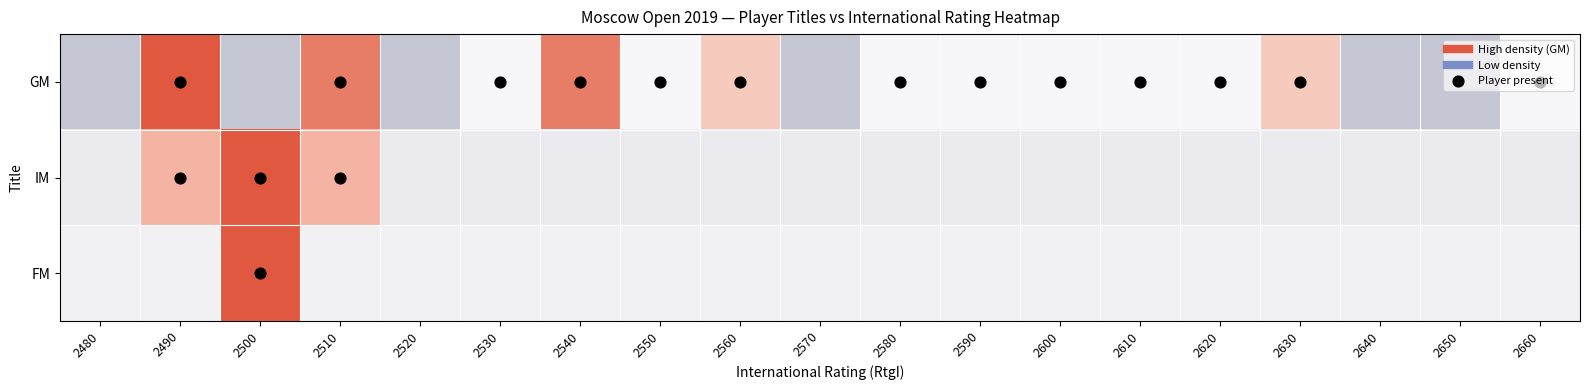

Reading left to right, extract all data points from this chart.

GM: 2480=-1.0	2490=2.5	2500=-1.0	2510=1.6	2520=-1.0	2530=-0.1	2540=1.6	2550=-0.1	2560=0.7	2570=-1.0	2580=-0.1	2590=-0.1	2600=-0.1	2610=-0.1	2620=-0.1	2630=0.7	2640=-1.0	2650=-1.0	2660=-0.1
IM: 2480=-0.4	2490=1.0	2500=3.8	2510=1.0	2520=-0.4	2530=-0.4	2540=-0.4	2550=-0.4	2560=-0.4	2570=-0.4	2580=-0.4	2590=-0.4	2600=-0.4	2610=-0.4	2620=-0.4	2630=-0.4	2640=-0.4	2650=-0.4	2660=-0.4
FM: 2480=-0.2	2490=-0.2	2500=4.2	2510=-0.2	2520=-0.2	2530=-0.2	2540=-0.2	2550=-0.2	2560=-0.2	2570=-0.2	2580=-0.2	2590=-0.2	2600=-0.2	2610=-0.2	2620=-0.2	2630=-0.2	2640=-0.2	2650=-0.2	2660=-0.2